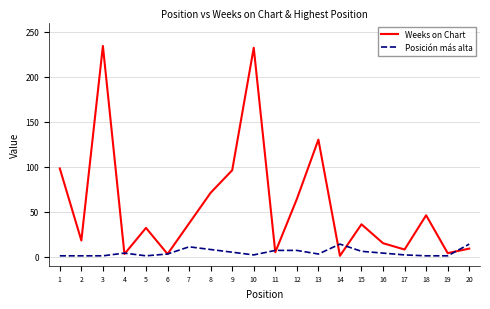

What are all the series names shown in the legend?

Weeks on Chart, Posición más alta